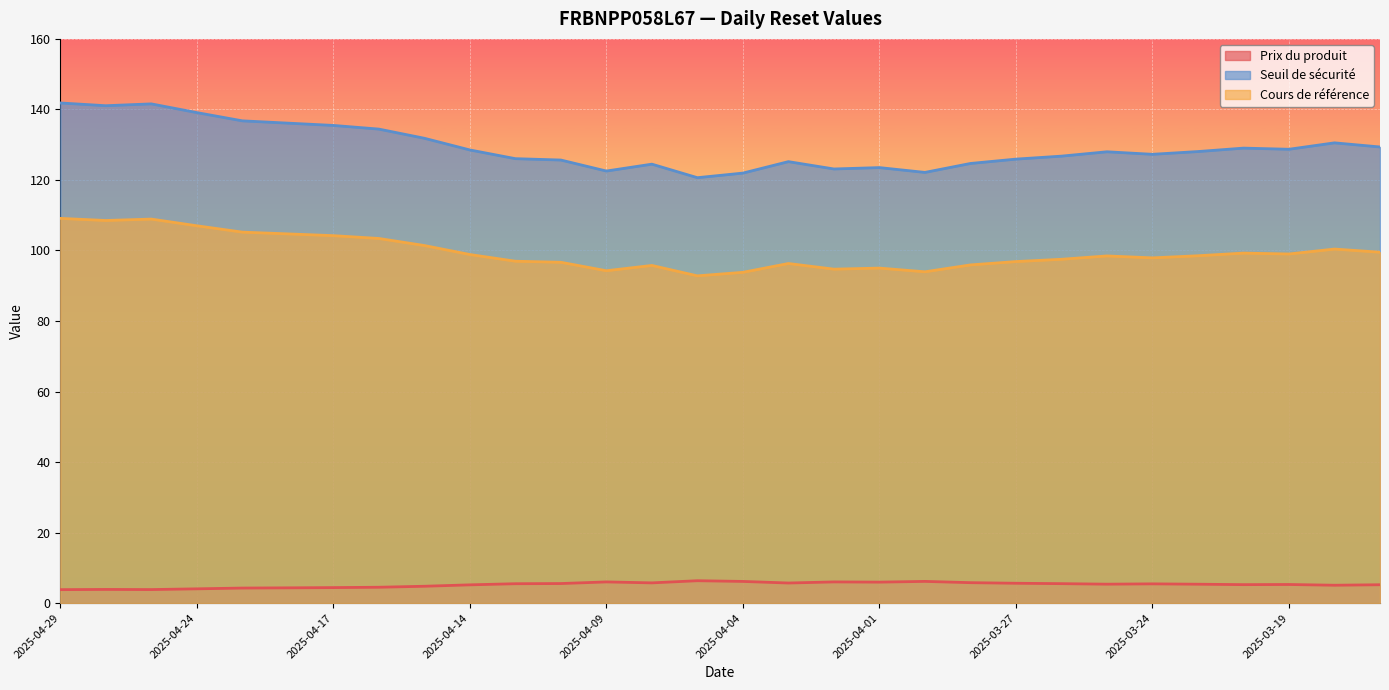

Count the number of data series in this chart.

3